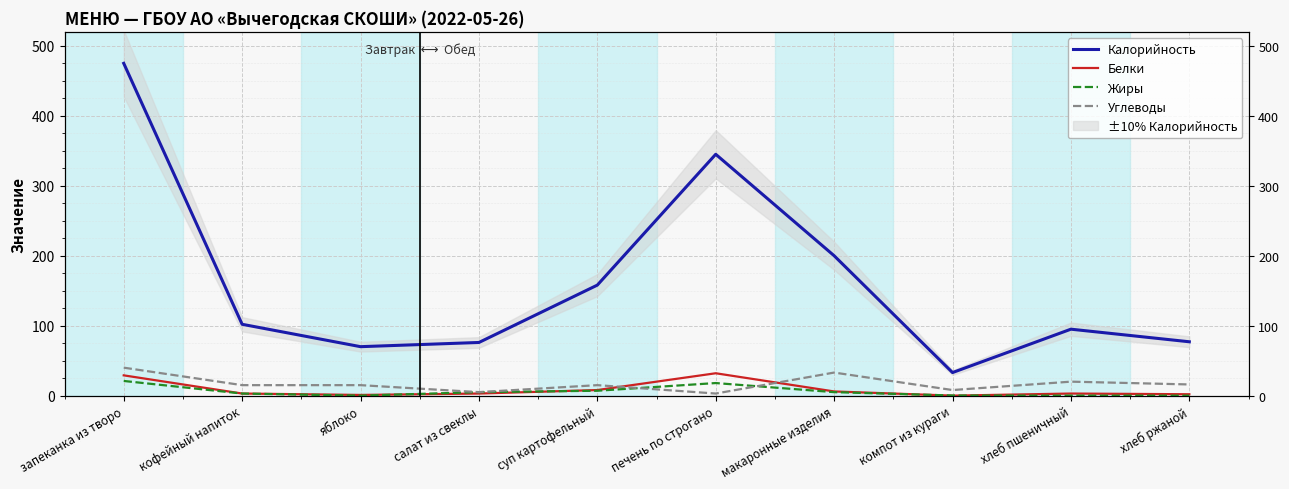

Does the chart display data point markers on the line(s)?

No